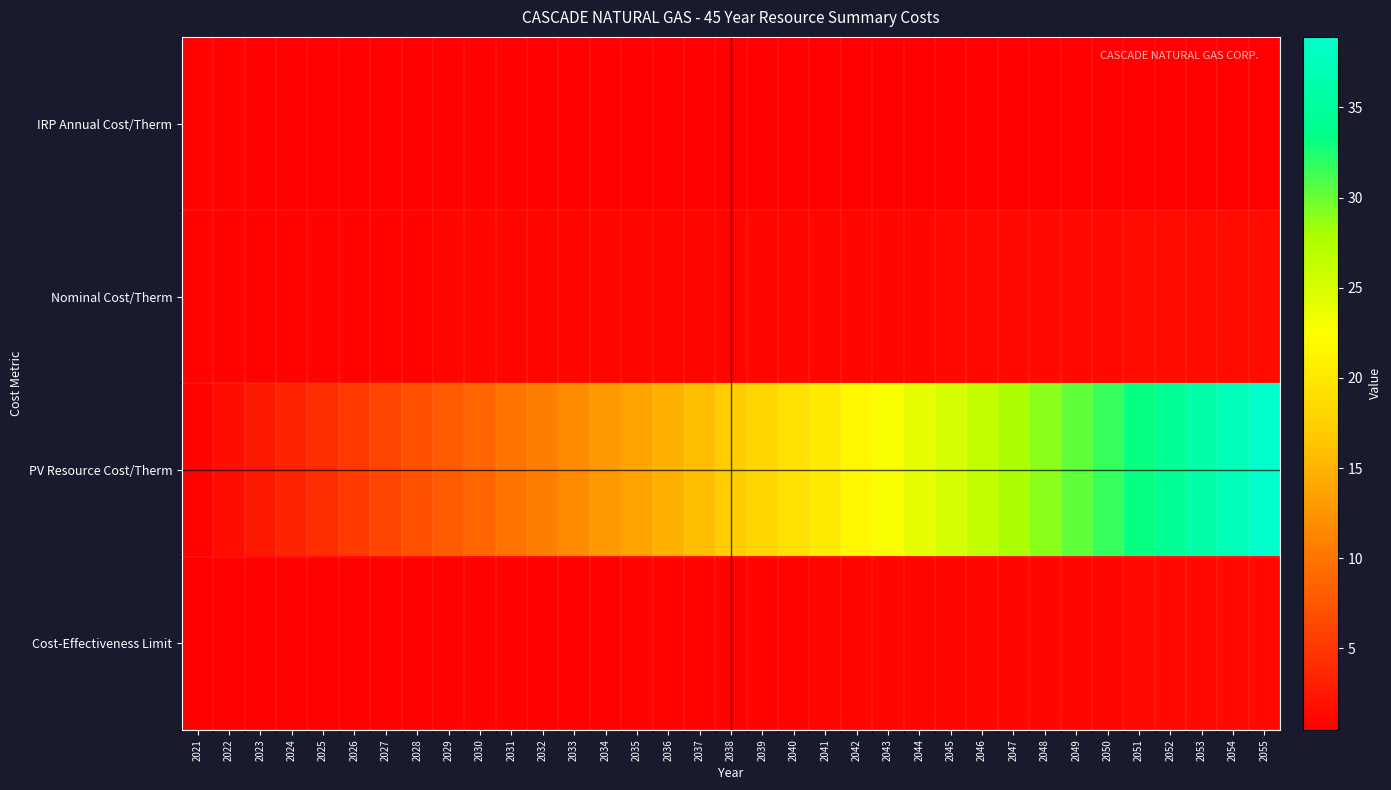

At how many categories does at least one series exceed 10?

24